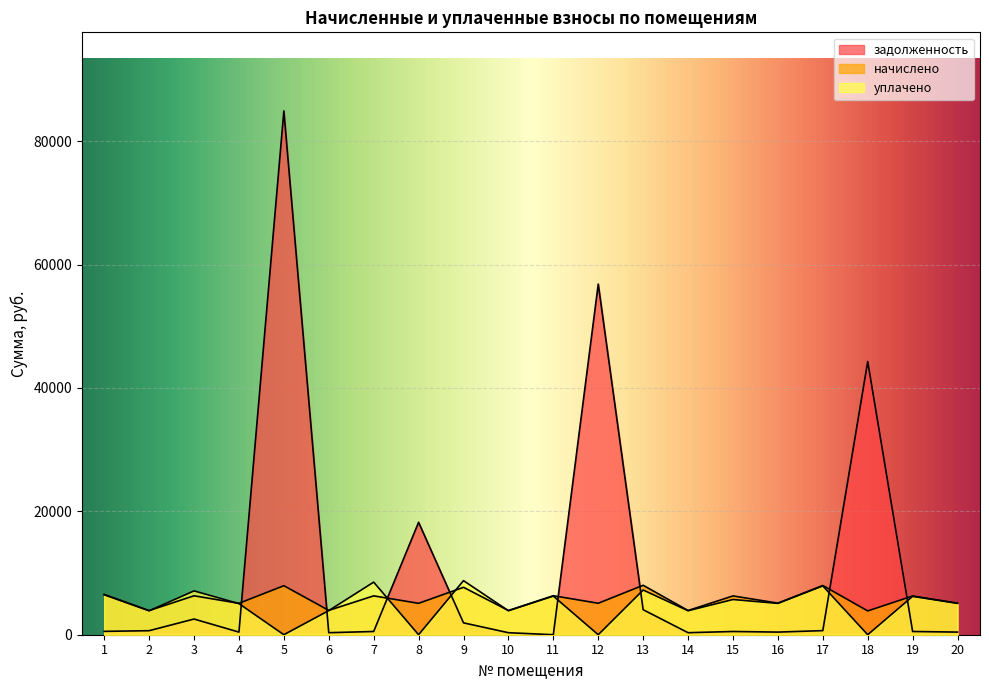

True or false: уплачено and задолженность intersect in this chart.

True